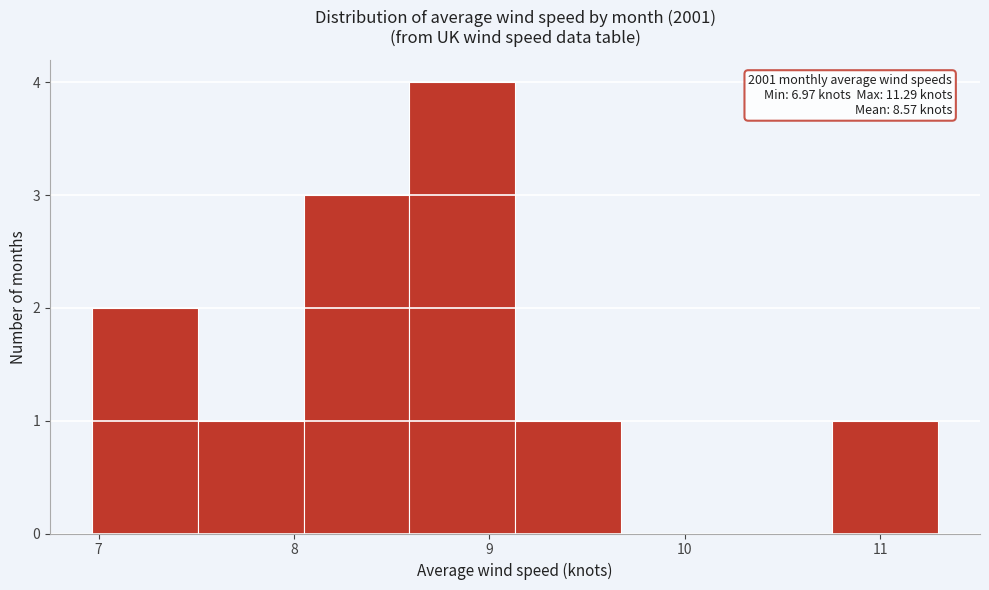

Over which range of the x-axis is the bar tallest?

8.6 to 9.1